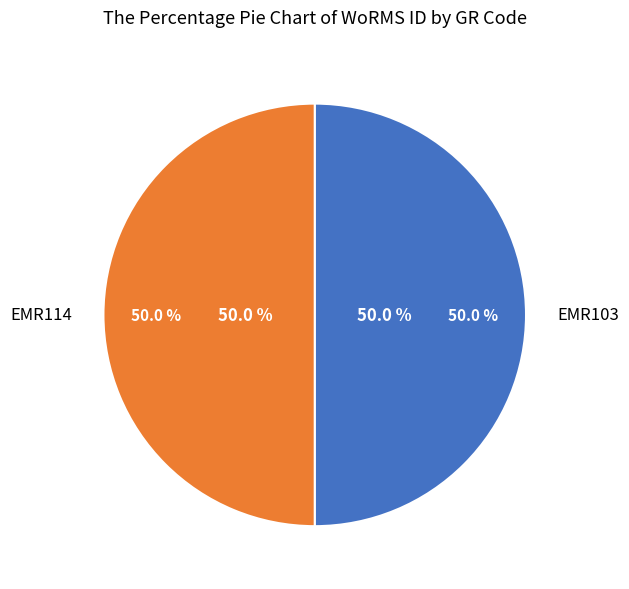

Is it true that EMR103 is 50% of the pie?

True